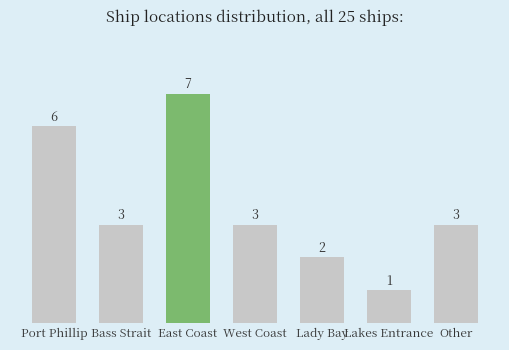

Reading right to left, list all the values displayed in this chart.

Other=3	Lakes Entrance=1	Lady Bay=2	West Coast=3	East Coast=7	Bass Strait=3	Port Phillip=6